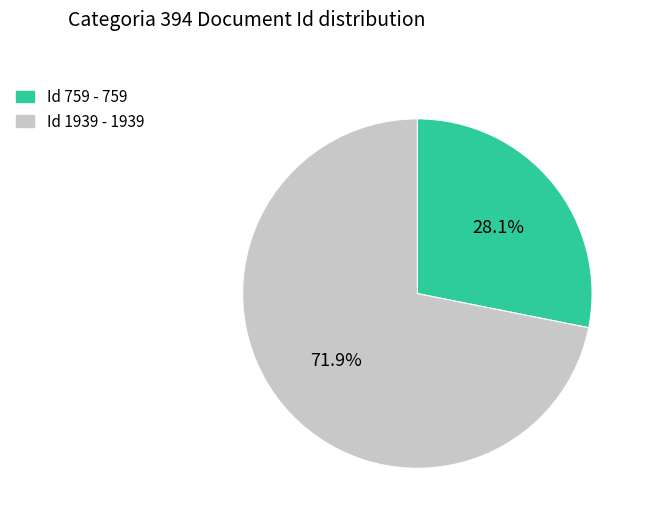

Combined, do Id 1939 - 1939 and Id 759 - 759 account for over 50%?

Yes